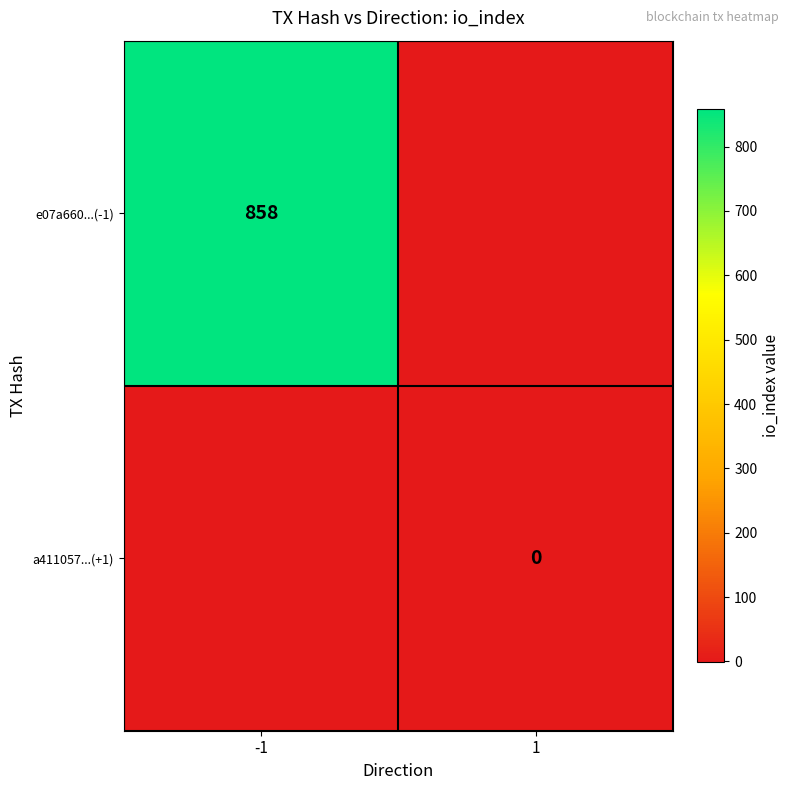

True or false: e07a660...(-1) has a value of 858 at -1.

True